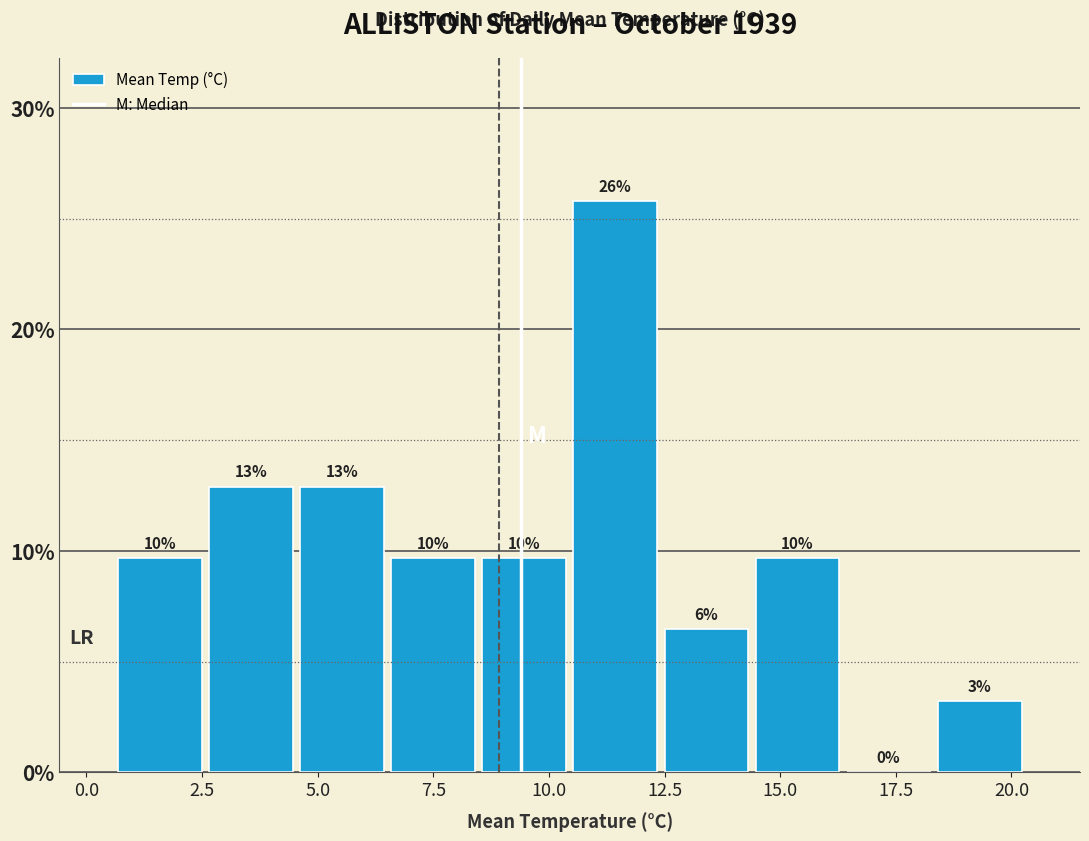

Read against the x-axis, roughly where is the centre of the tallest bar?

11.5